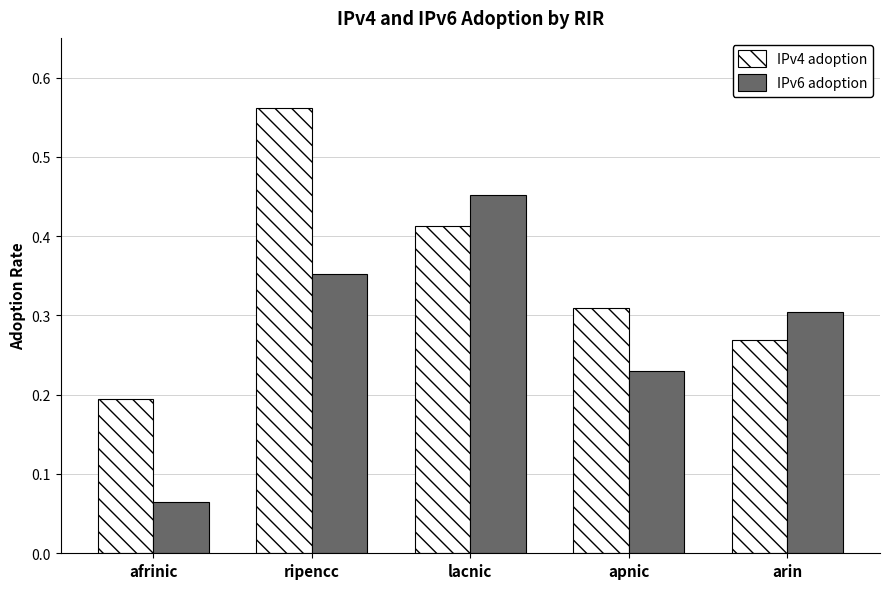

Between lacnic and arin, which series saw the biggest shift?

IPv6 adoption